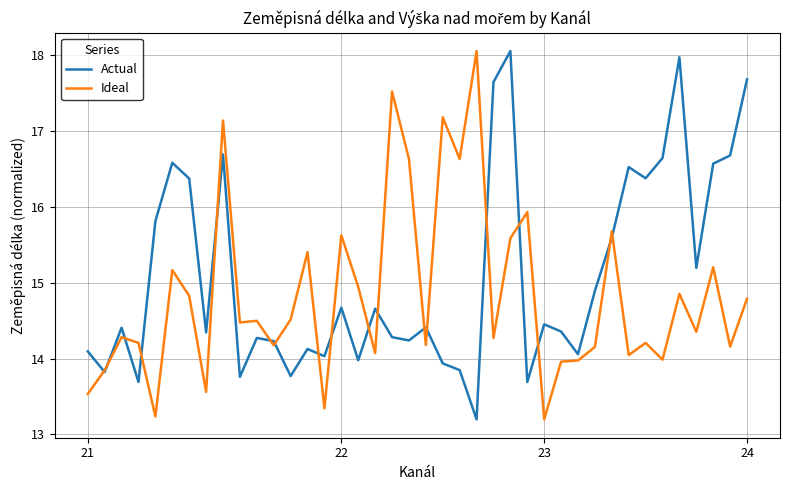

Which series has the largest total across all categories?

Actual